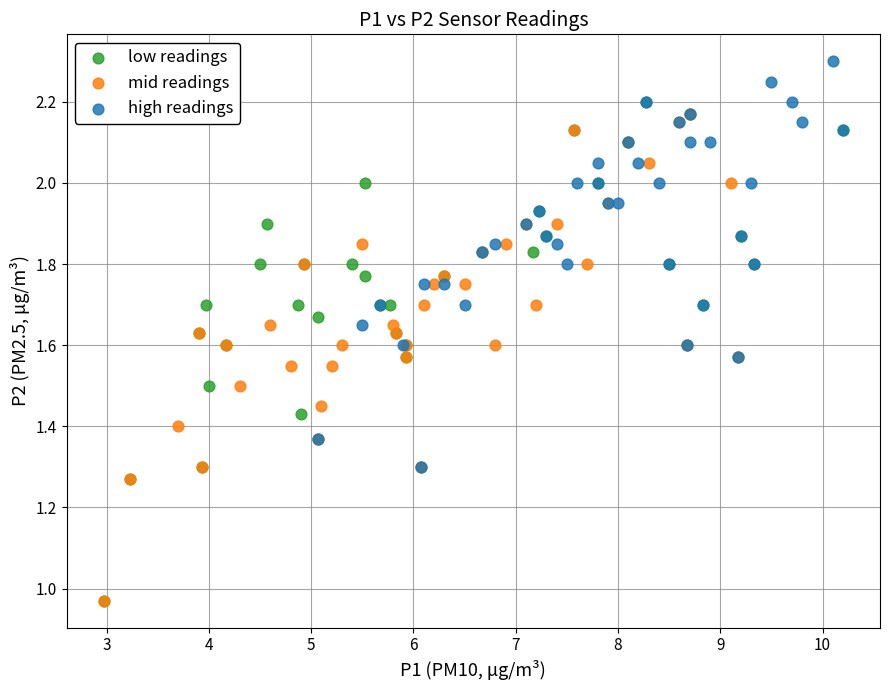

What are all the series names shown in the legend?

low readings, mid readings, high readings